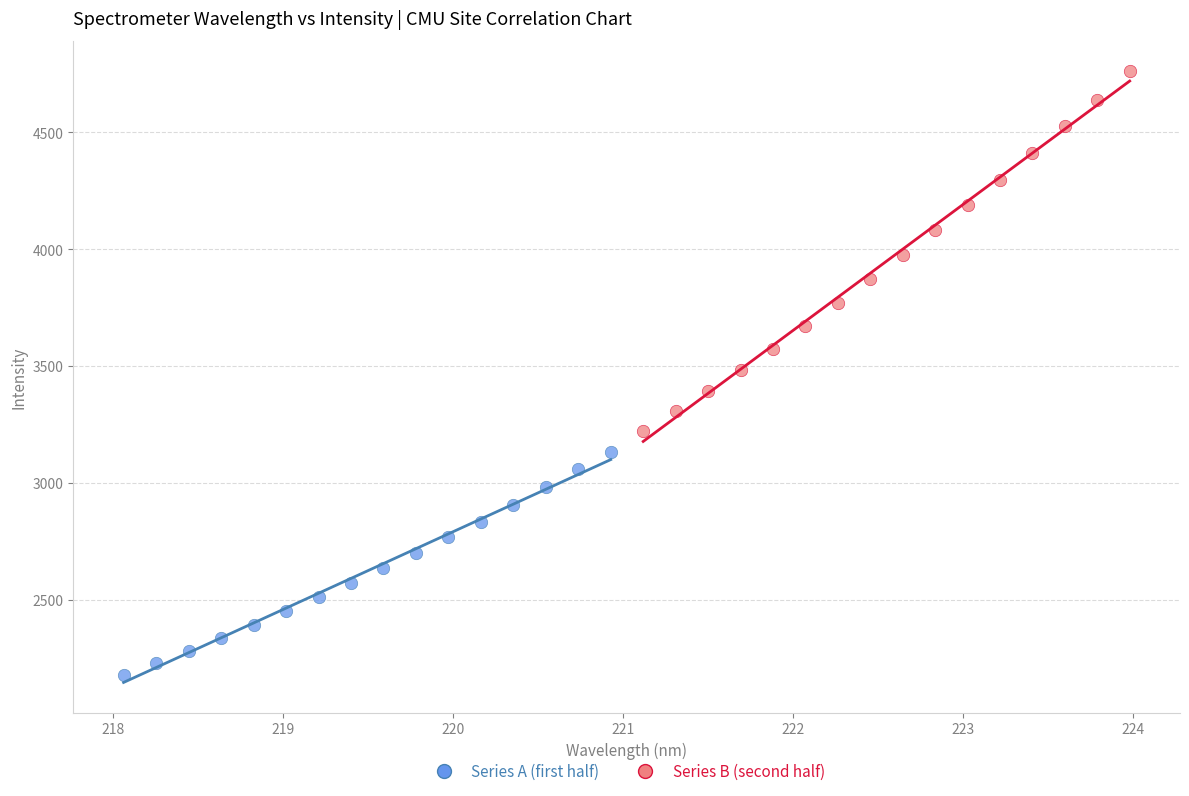

Which series contains the highest Y value?

Series B (second half)